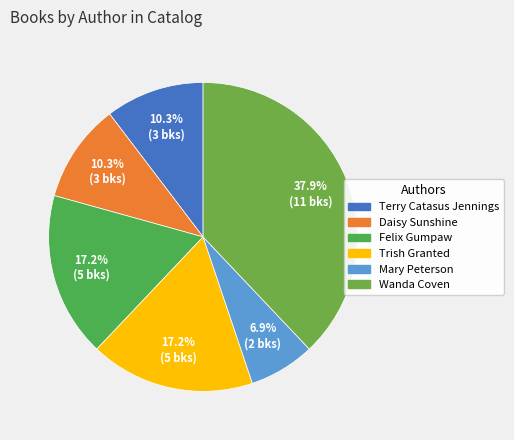

To the nearest percent, what is the combined percentage of Terry Catasus Jennings and Mary Peterson?

17%